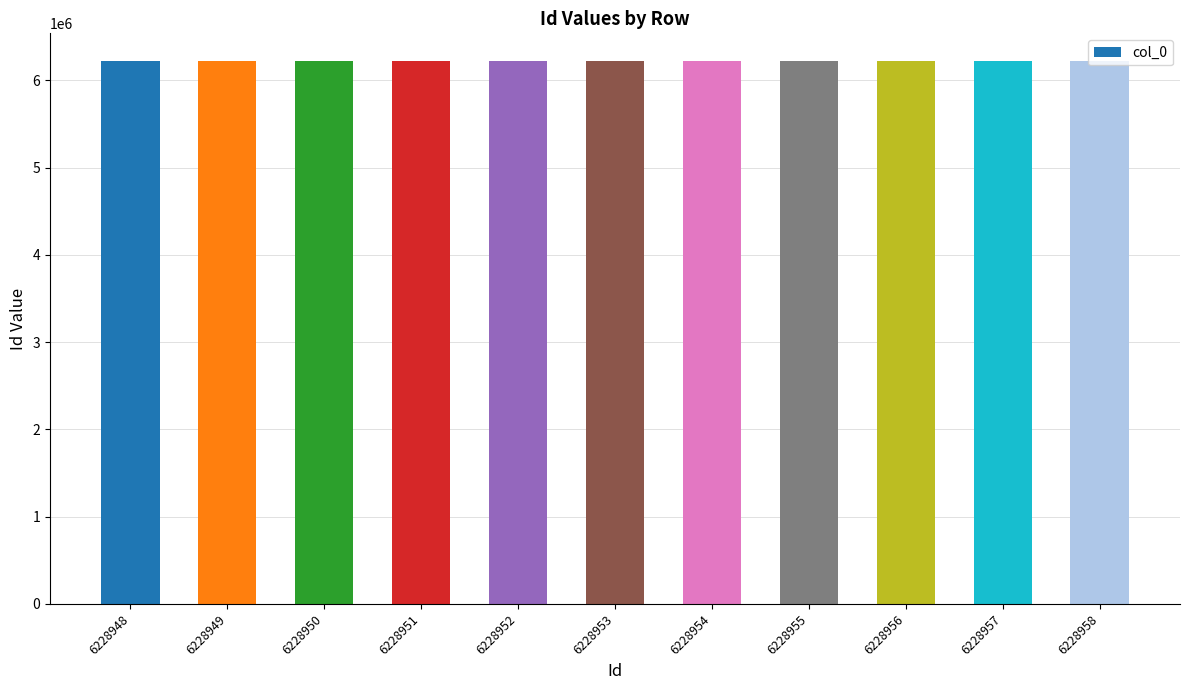

What is the change in value from 6228953 to 6228954?

+1